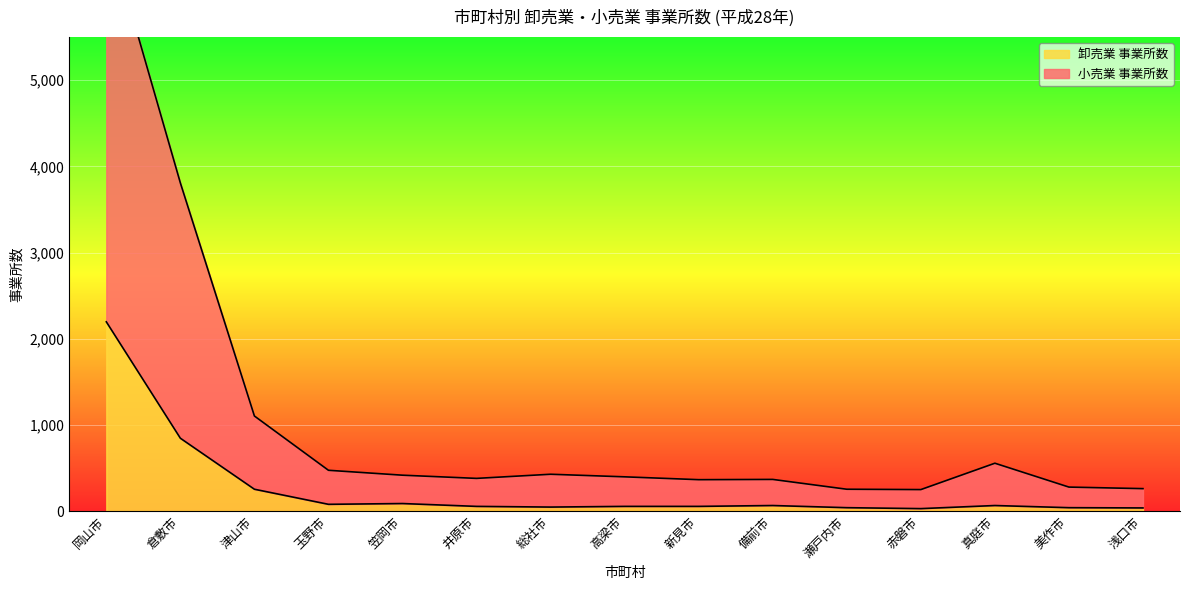

What is the difference between the maximum and second lowest values in the 小売業 事業所数 series?

6542